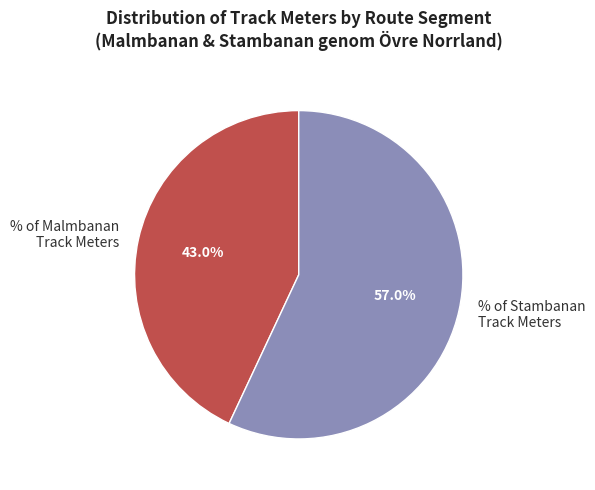

To the nearest percent, what is the difference between the largest and smallest slice percentages?

14%